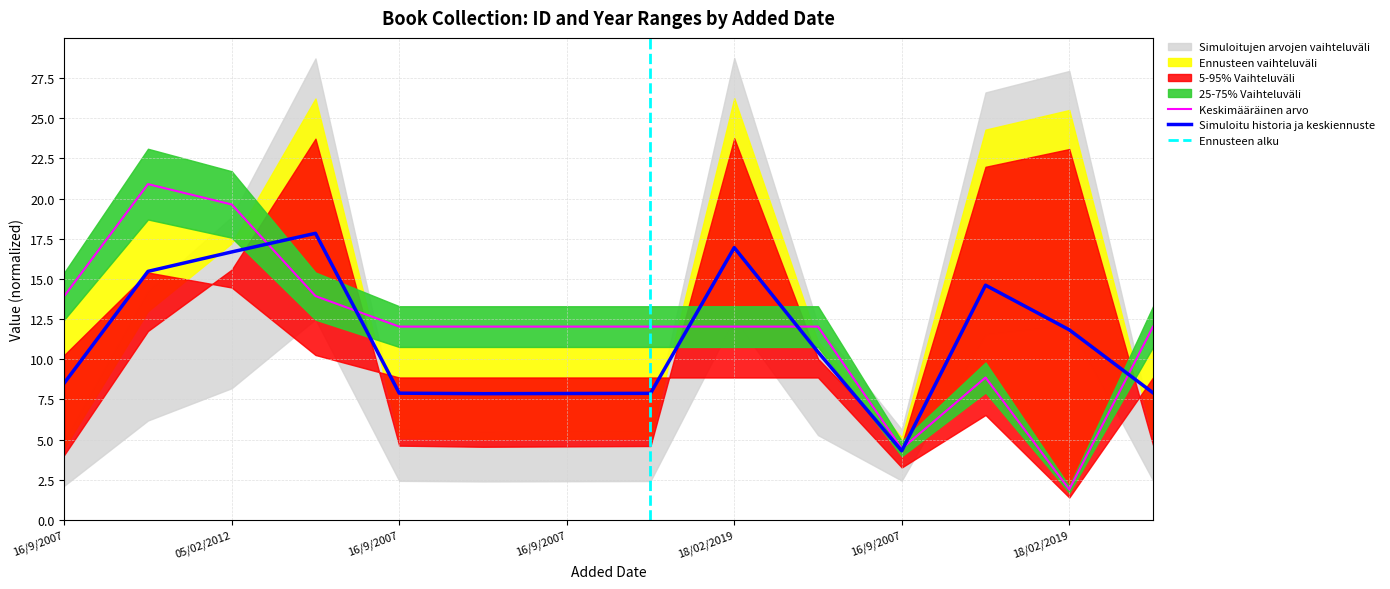

Between 06/08/2009 and 18/02/2019, which is larger?

06/08/2009